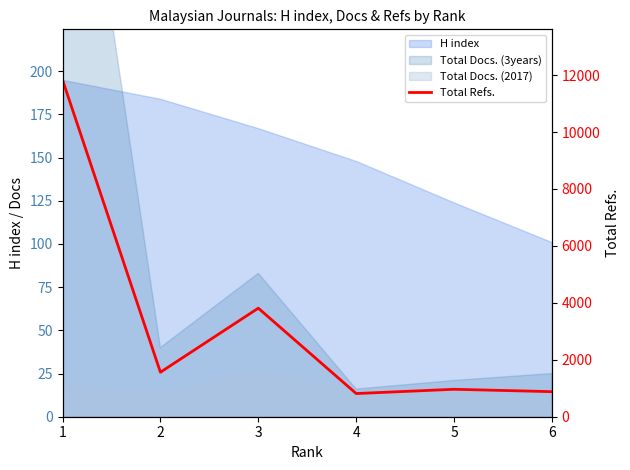

The value at 6 is 880. True or false?

True